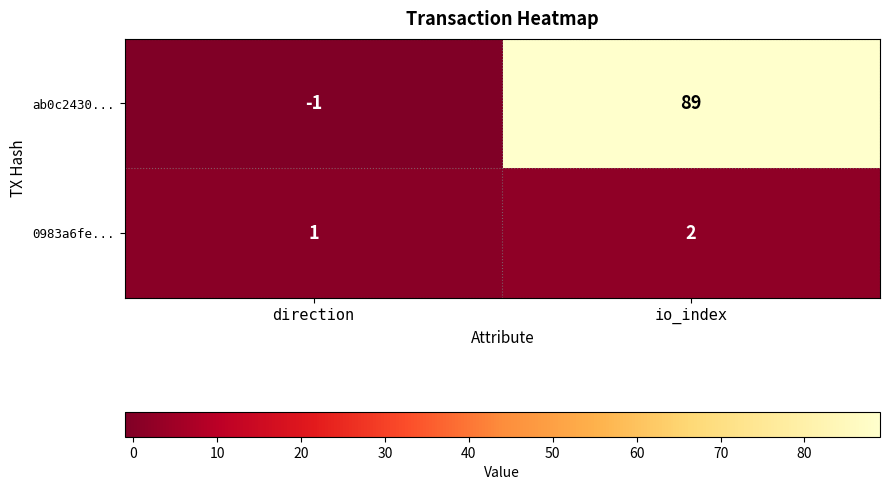

At how many categories does at least one series exceed 22?

1